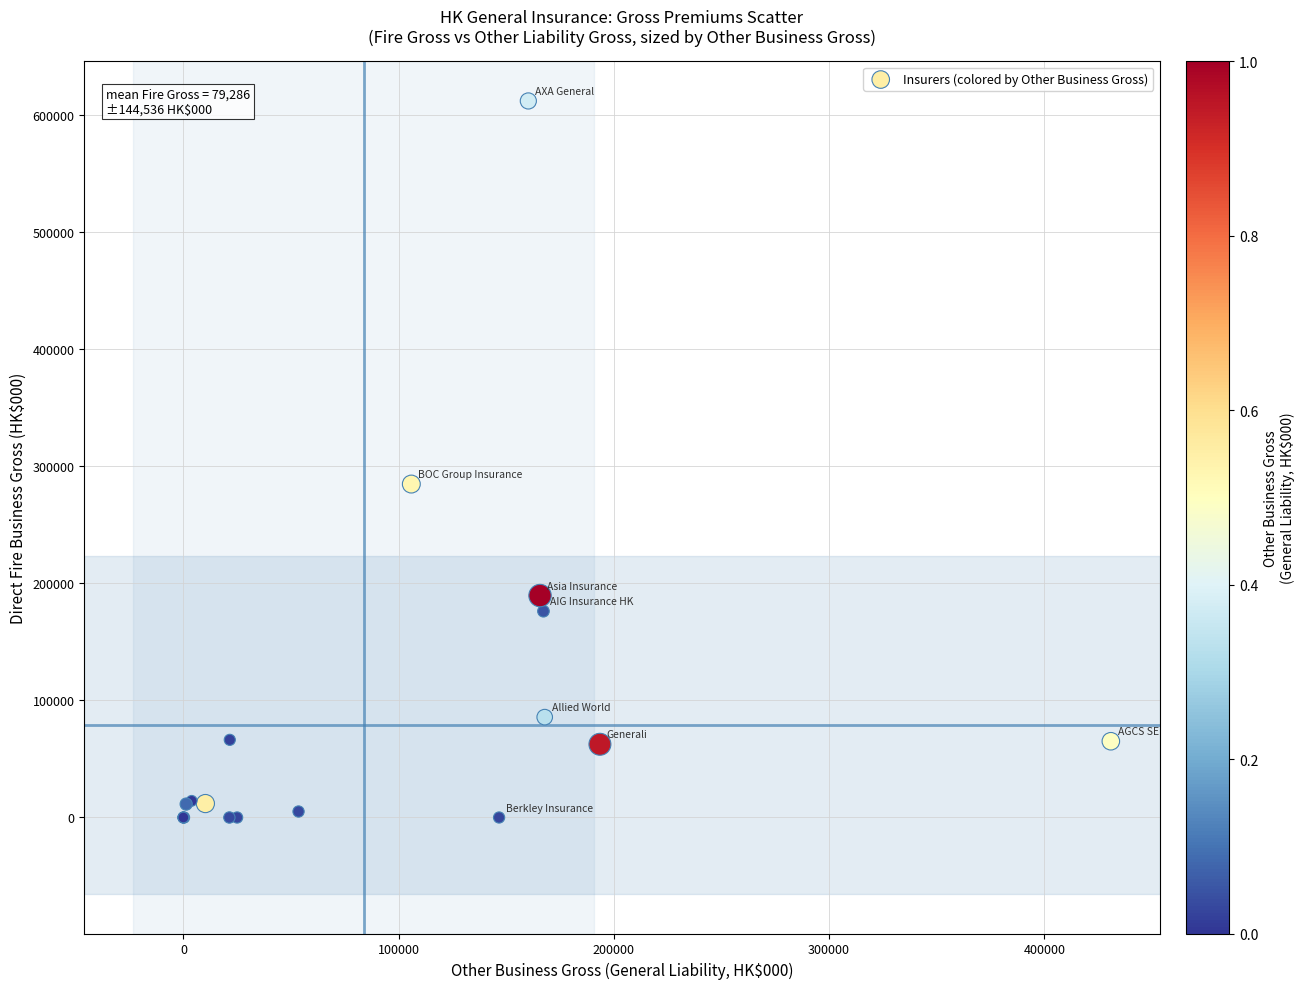

What Y value in the scatter plot is closest to 306144?

284920